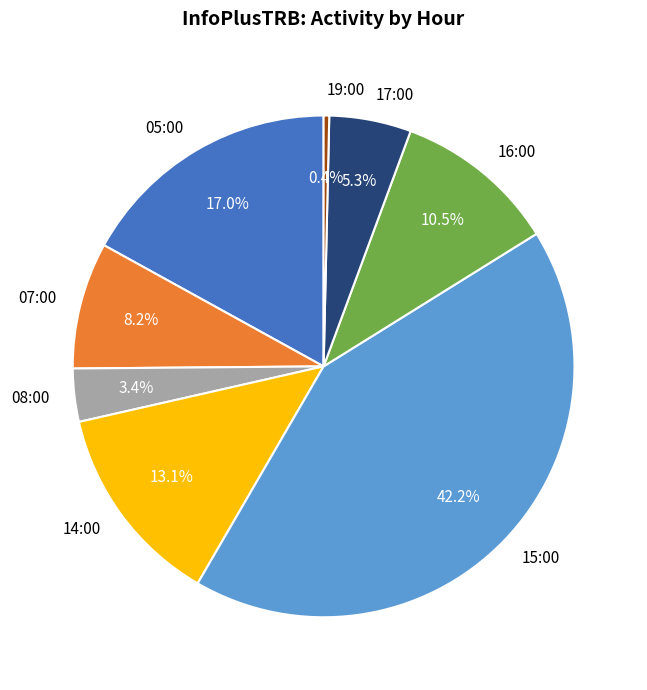

To the nearest percent, what is the combined percentage of 08:00 and 14:00?

16%